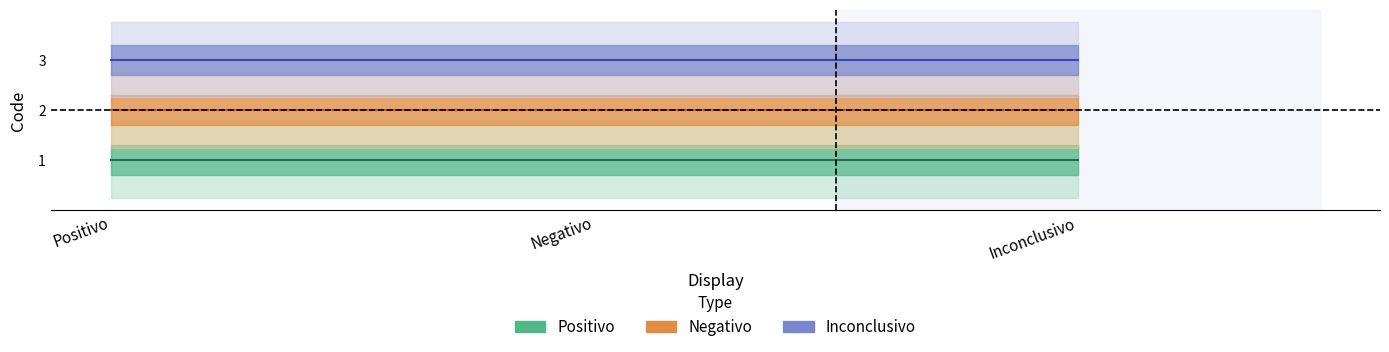

Rank the series by their maximum value, from lowest to highest.

Positivo, Negativo, Inconclusivo